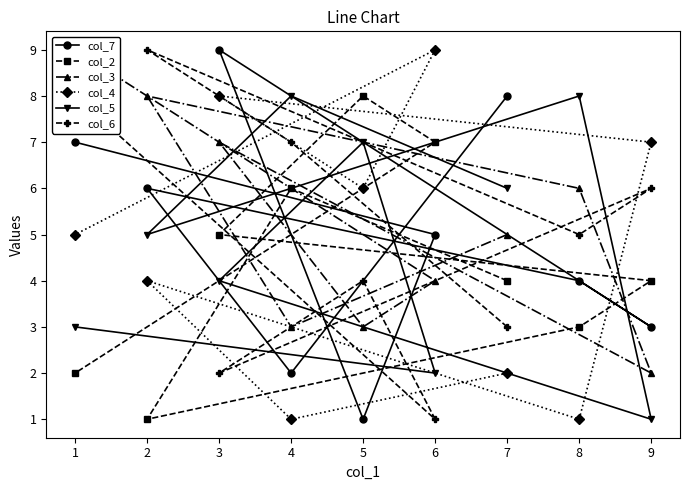

Rank the categories by col_6 value from highest to lowest.

2, 1, 4, 9, 8, 5, 7, 3, 6